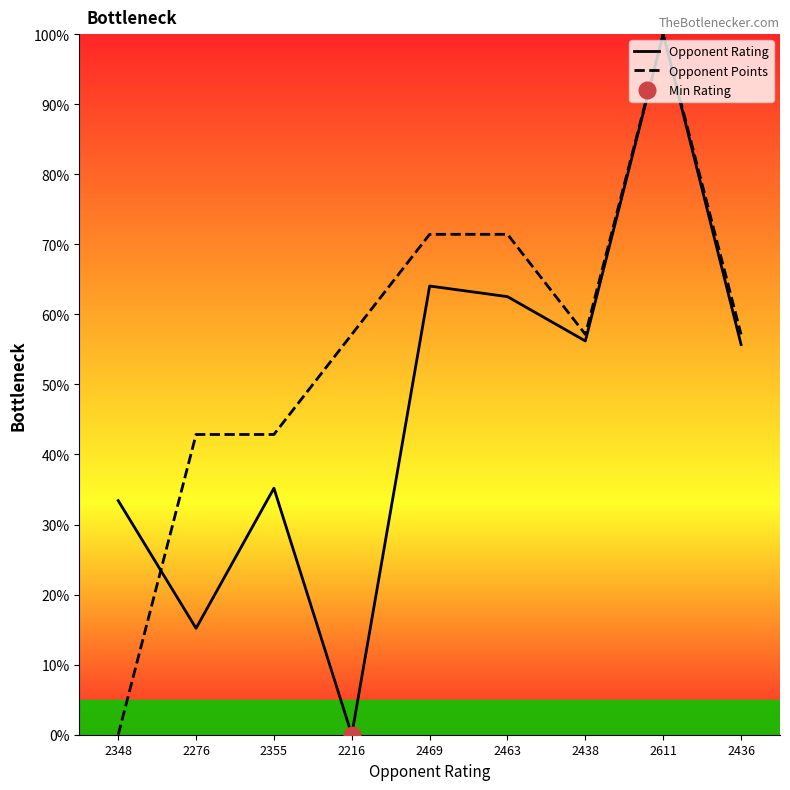

What is the spread (max minus min) of values at 2436?

1.4